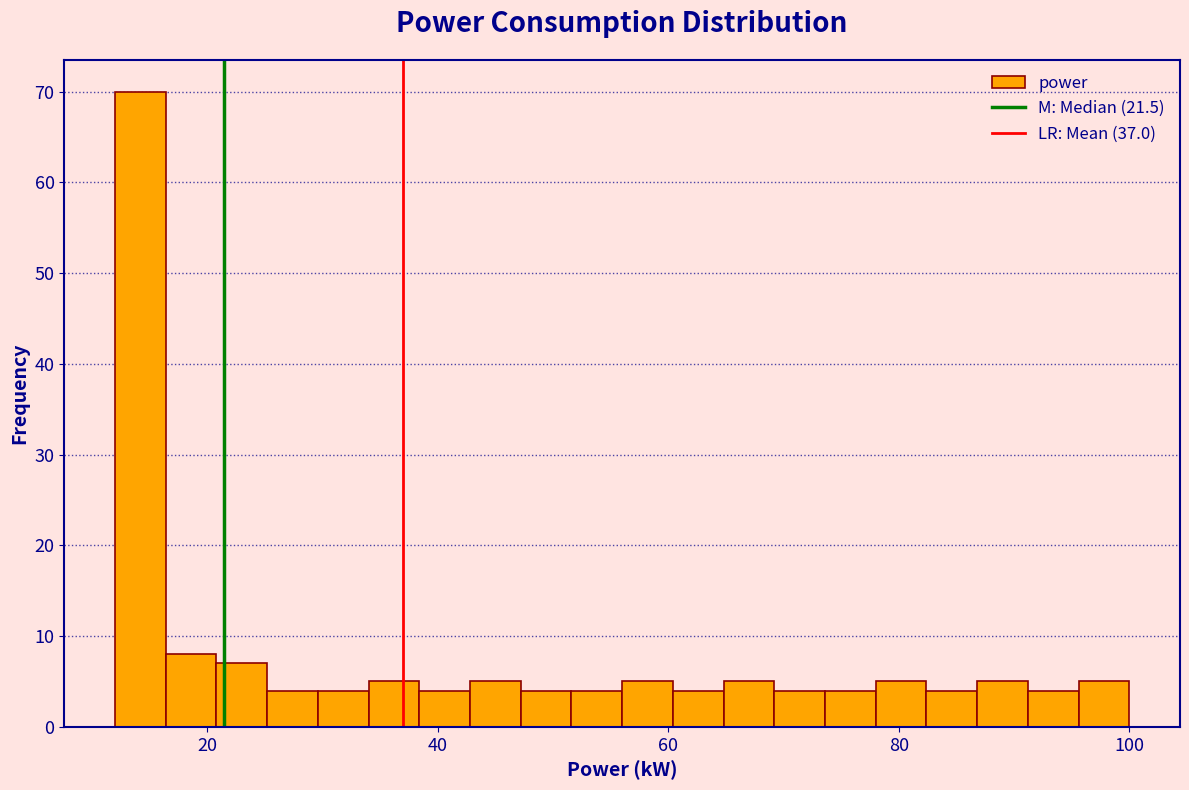

Read against the x-axis, roughly where is the centre of the tallest bar?

14